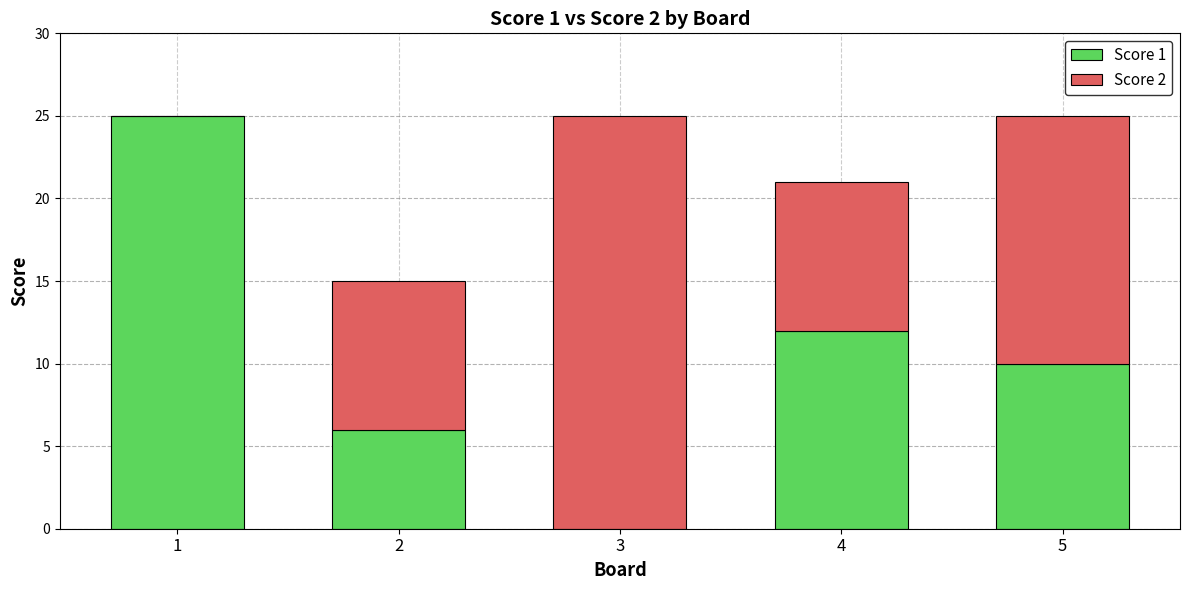

What are all the series names shown in the legend?

Score 1, Score 2